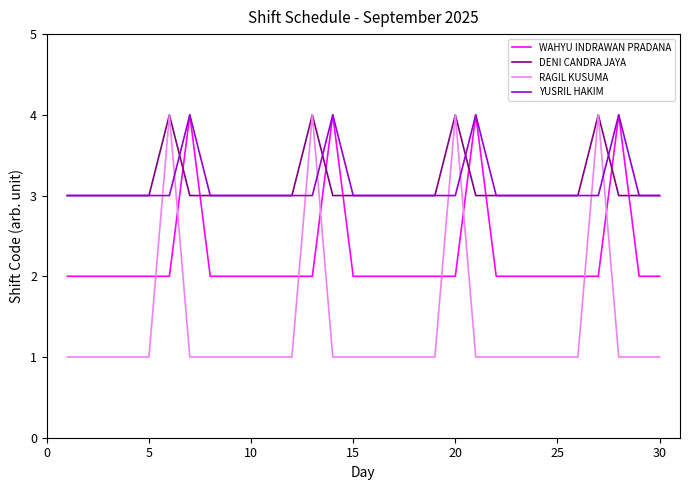

Which series has the largest range (max minus min)?

RAGIL KUSUMA